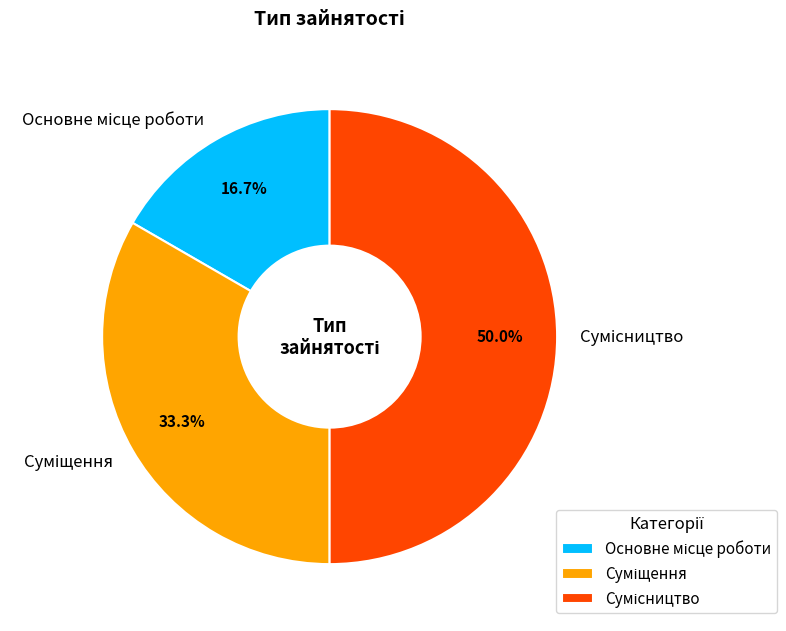

To the nearest percent, what is the average slice percentage?

33%